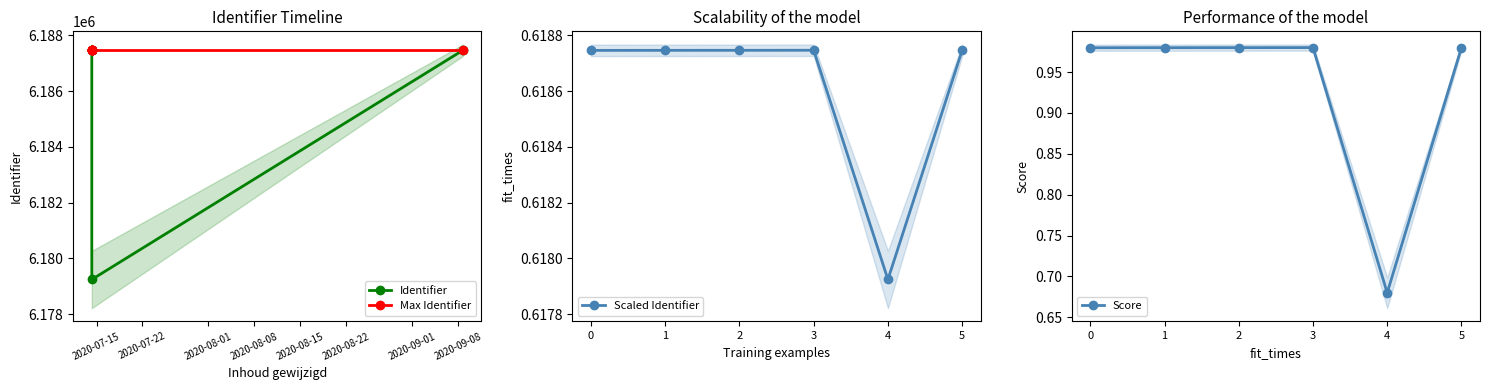

True or false: Scaled Identifier and Identifier intersect in this chart.

False